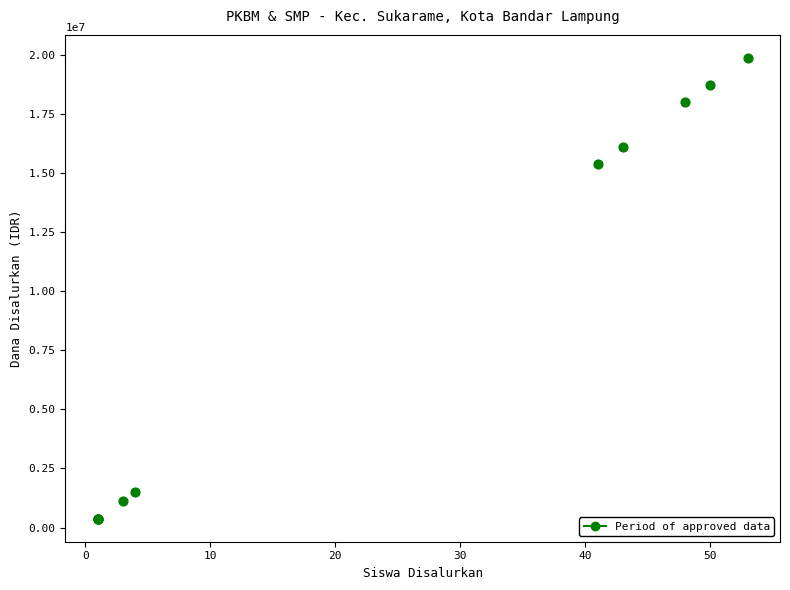

What Y value in the scatter plot is closest to 10125000?

15375000